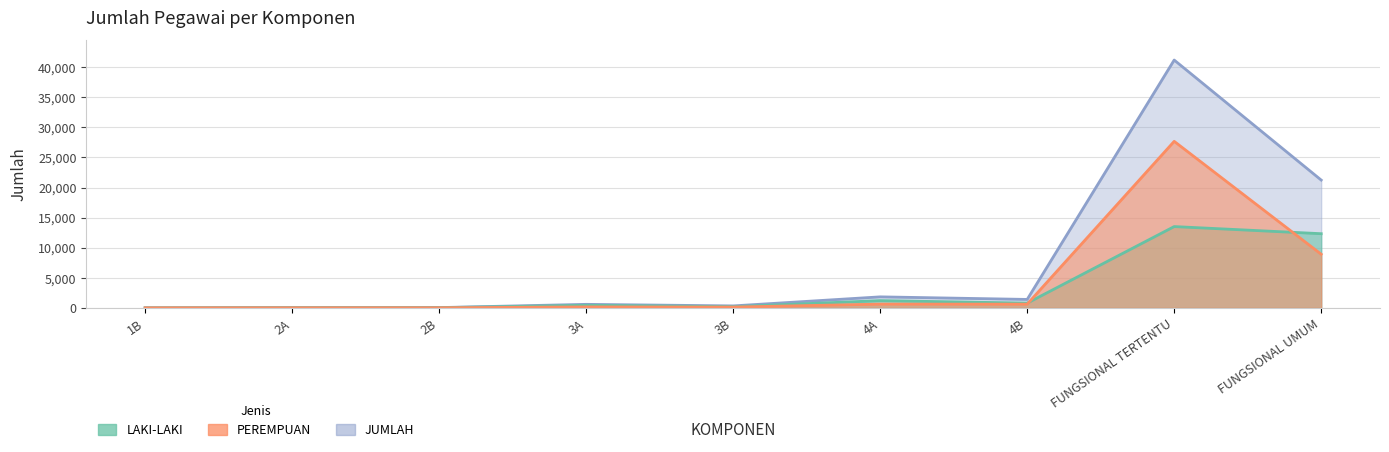

Is it true that PEREMPUAN equals 1056 at 4B?

False